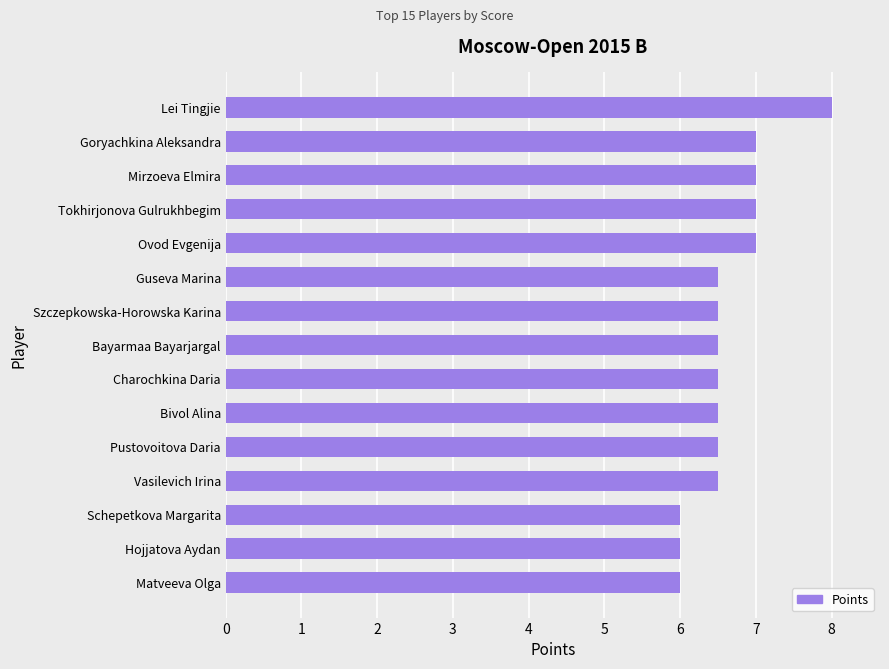

How many bars are there in total?

15